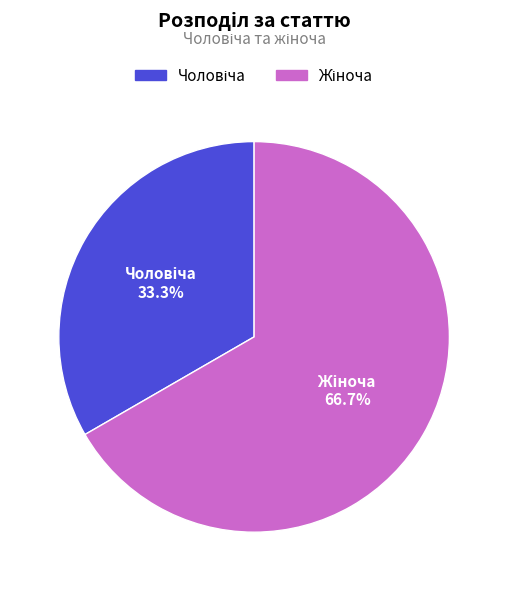

Is there any slice that represents more than half of the pie?

Yes